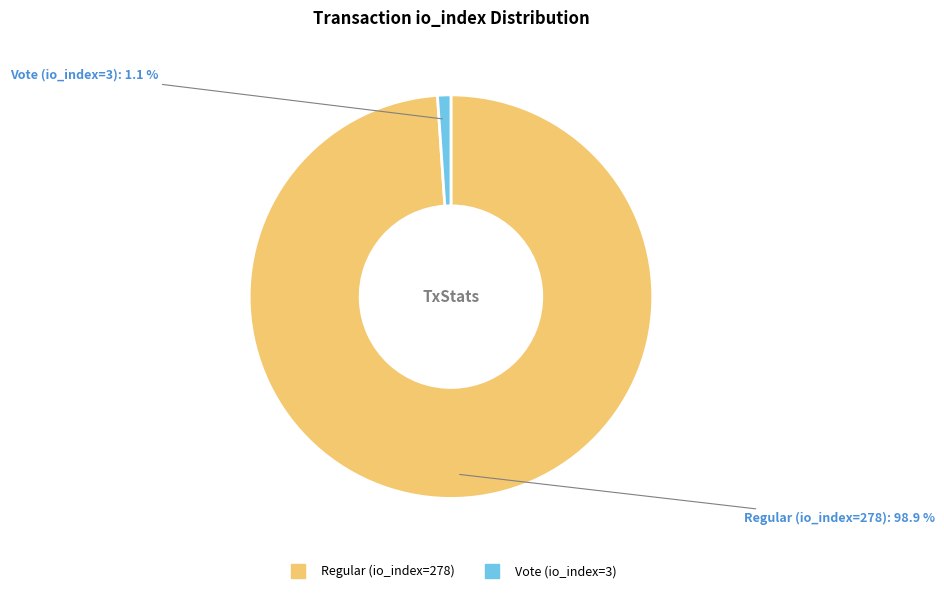

Which has a higher value, Regular (io_index=278) or Vote (io_index=3)?

Regular (io_index=278)